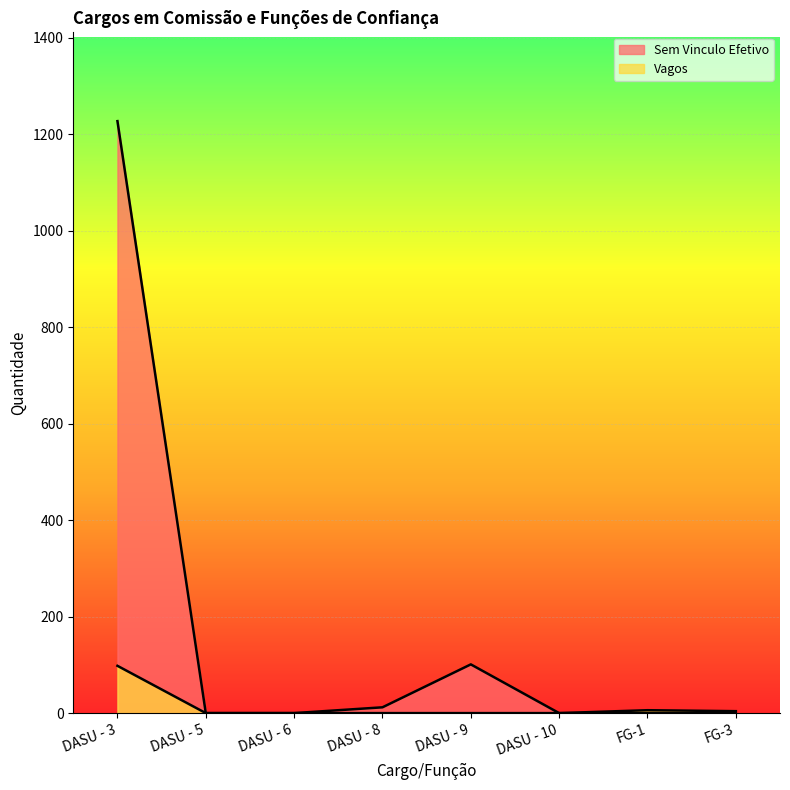

Is it true that Vagos equals -43 at DASU - 6?

False